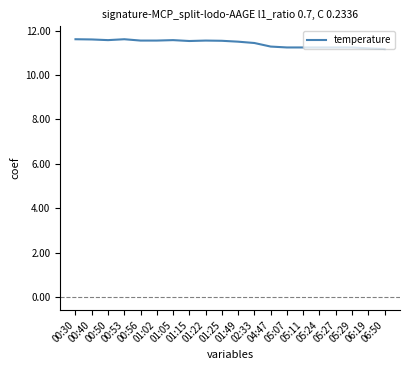

What is the maximum value shown in the chart?

11.6